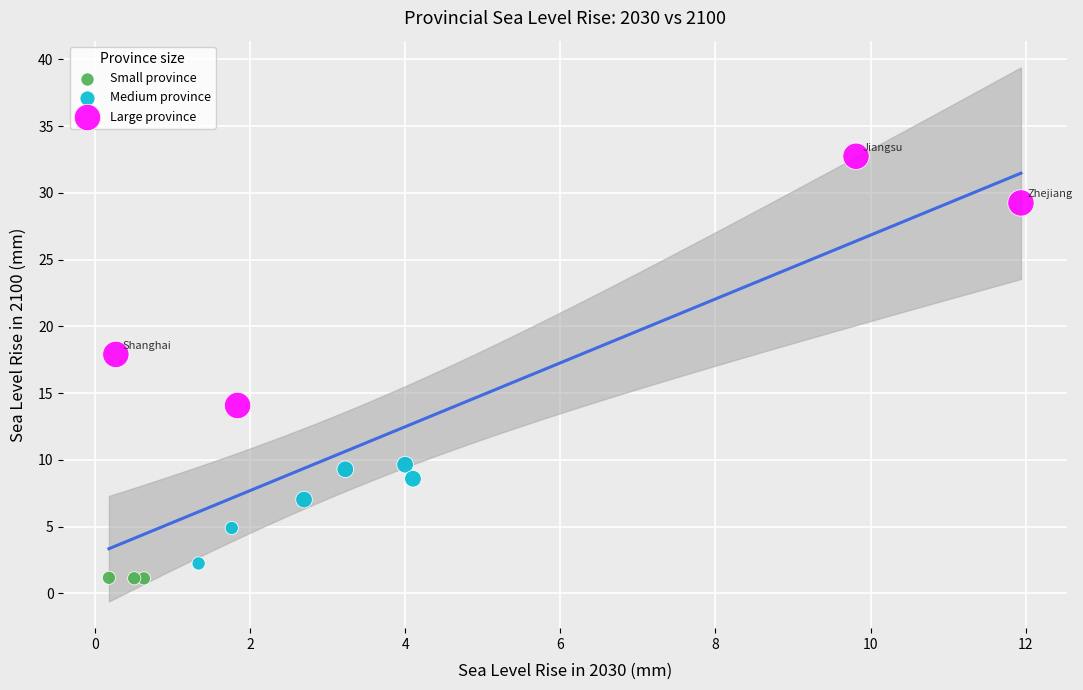

What are all the series names shown in the legend?

Small province, Medium province, Large province